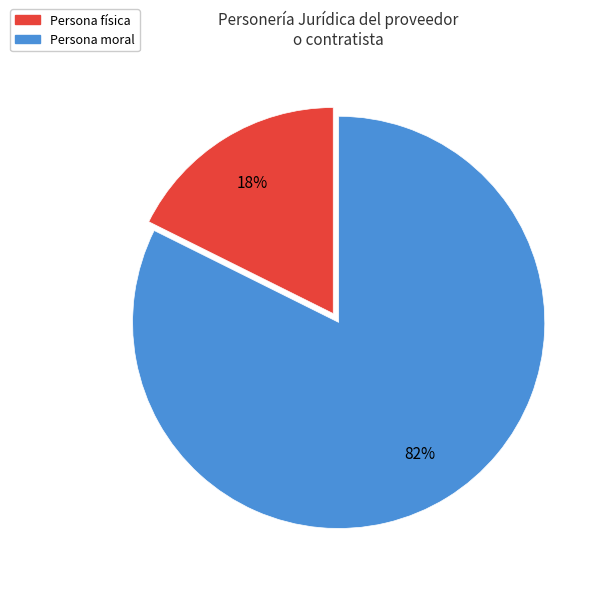

Is the sum of Persona moral and Persona física greater than half?

Yes